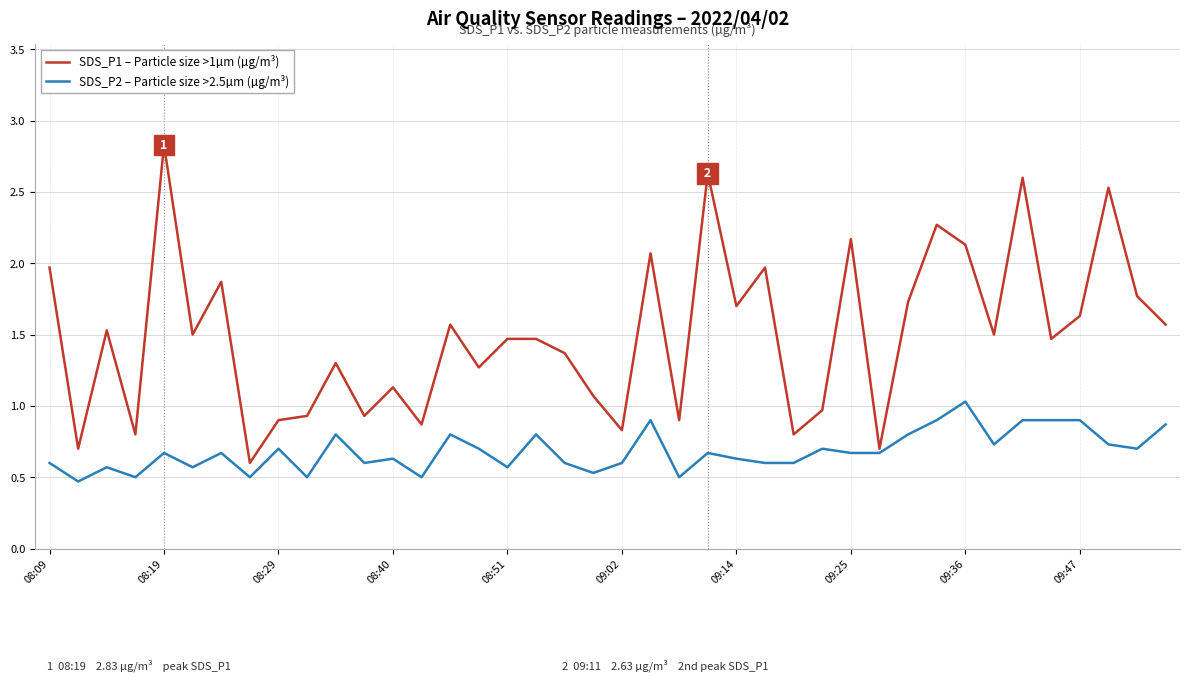

True or false: SDS_P1 – Particle size >1µm (µg/m³) and SDS_P2 – Particle size >2.5µm (µg/m³) intersect in this chart.

False